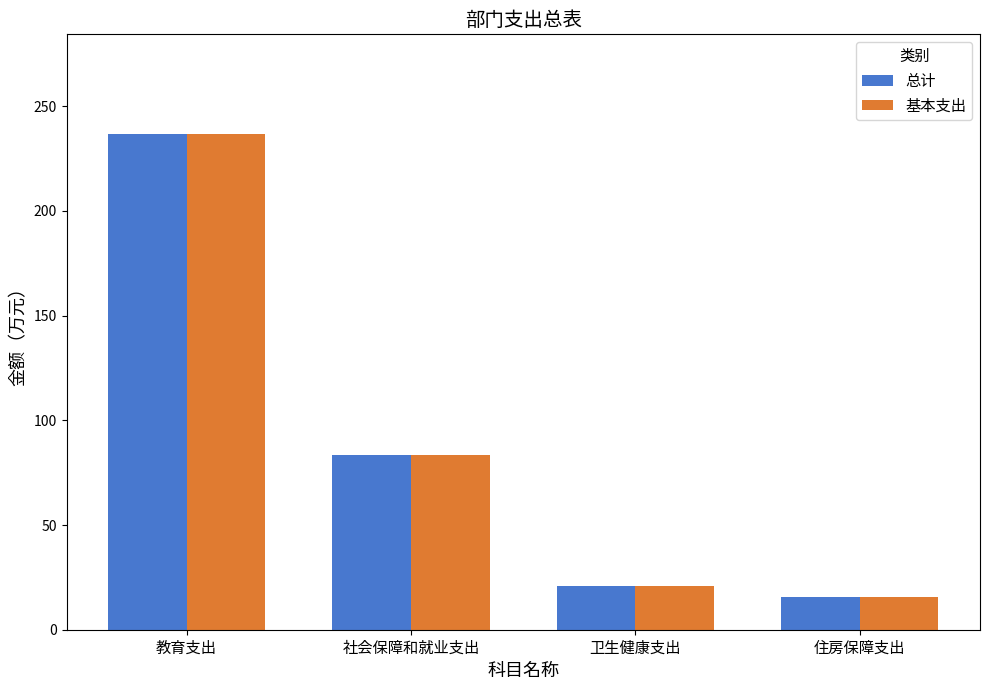

The 基本支出 series shows 83.2 at 社会保障和就业支出. True or false?

True